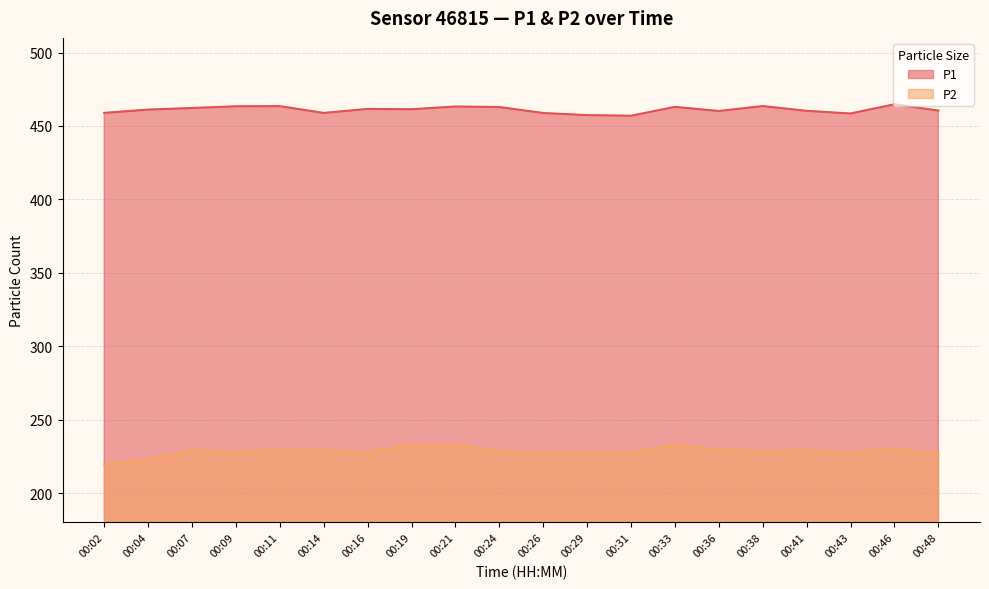

What are all the series names shown in the legend?

P1, P2